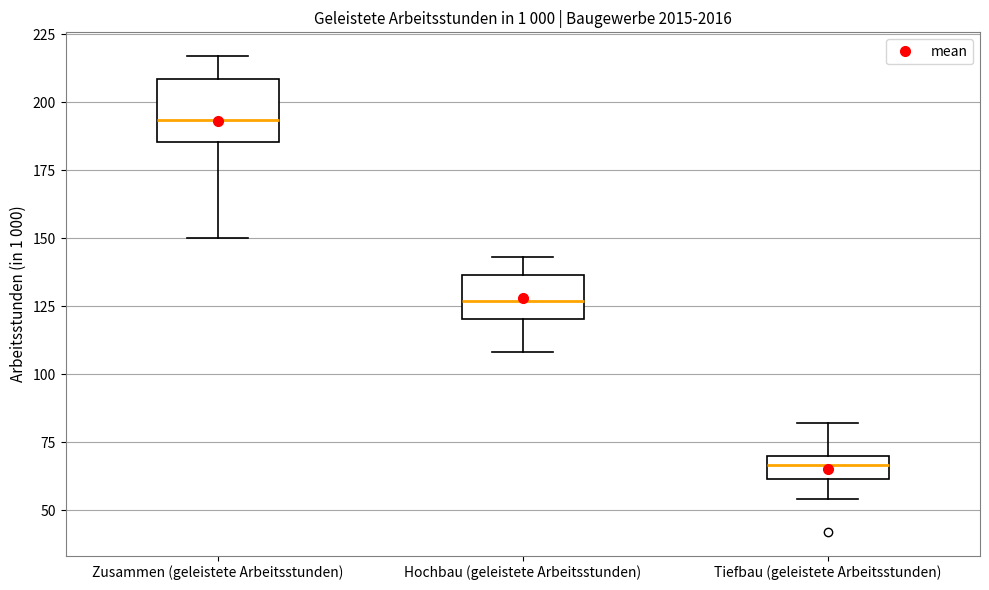

Where is the lower edge of the box for Hochbau (geleistete Arbeitsstunden) on the y-axis? The values are not printed on the chart, so give them approximately, as read against the axis.

120